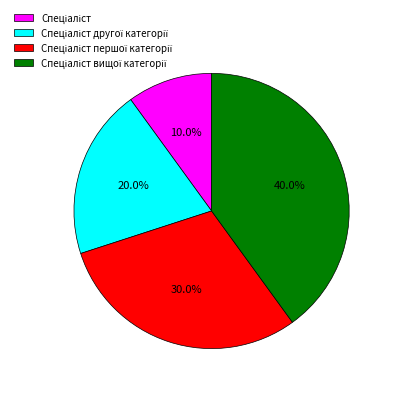

How many segments does this pie chart have?

4